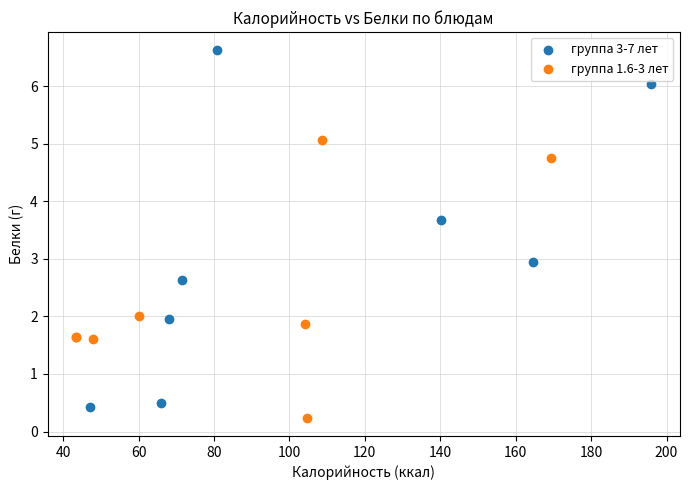

Which series reaches the minimum Y coordinate?

группа 1.6-3 лет